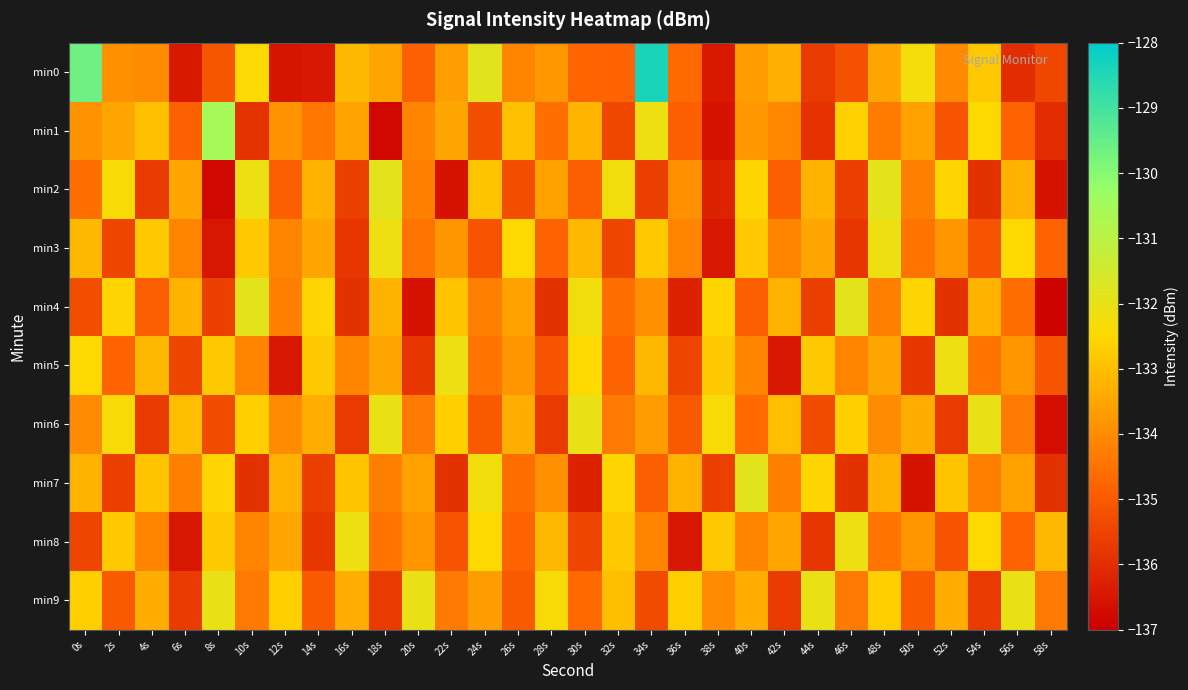

Between 52s and 16s, which is larger?

16s